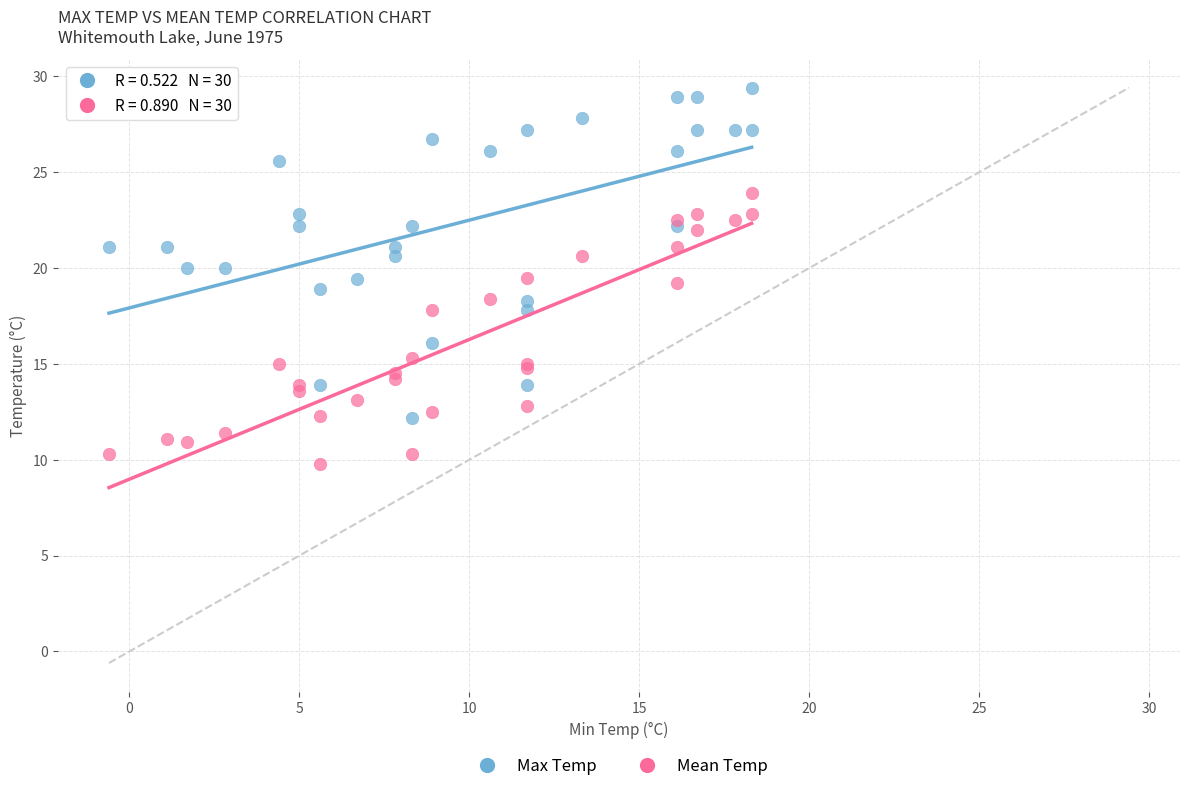

Which series has the widest spread of Y values?

Max Temp